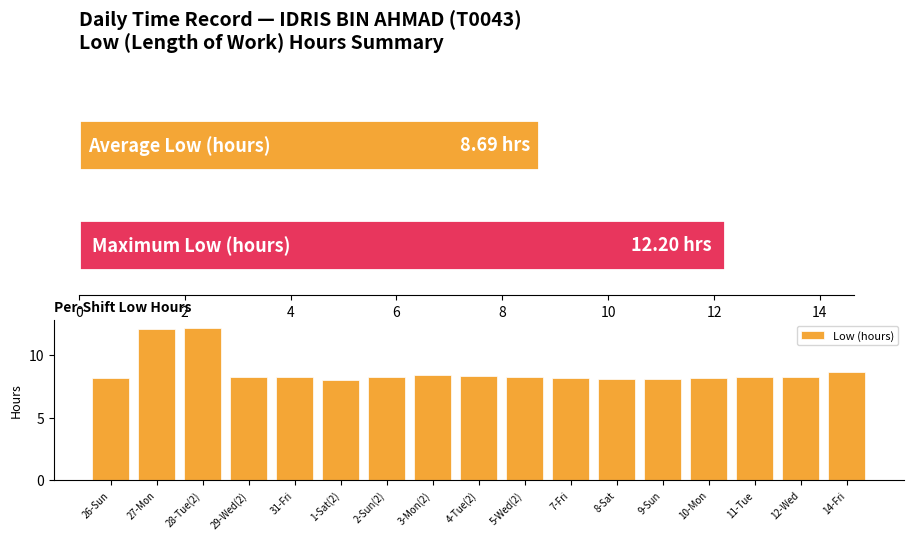

The chart shows a value of 8.2 at 5-Wed(2). True or false?

True